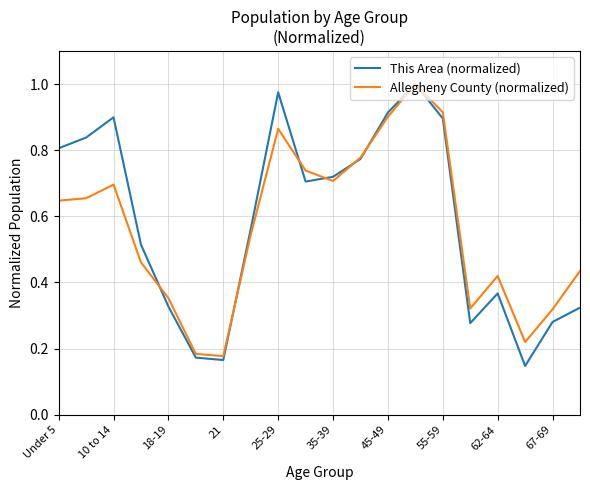

Between 25-29 and 35-39, which series saw the biggest shift?

This Area (normalized)